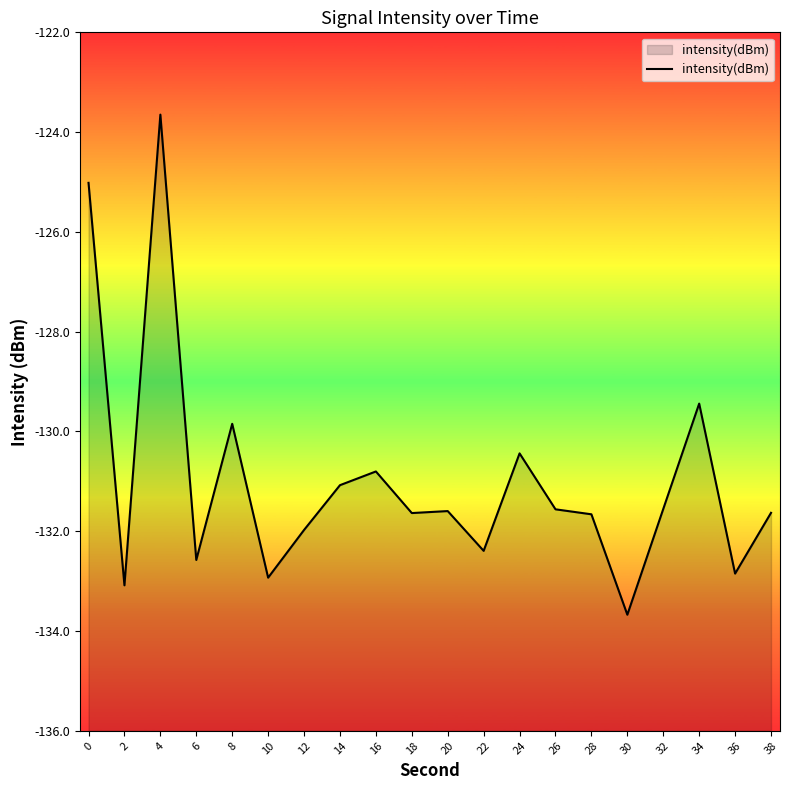

Is it true that the value at 36 is -132.8?

True